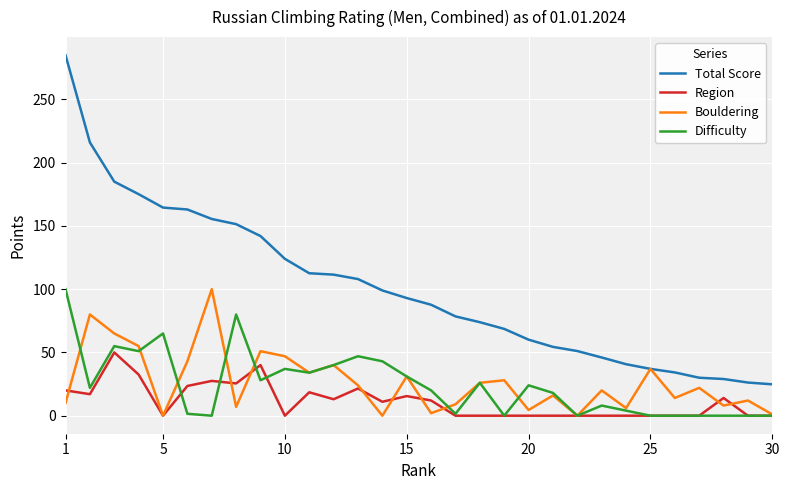

What is the maximum value for Region?

50.0